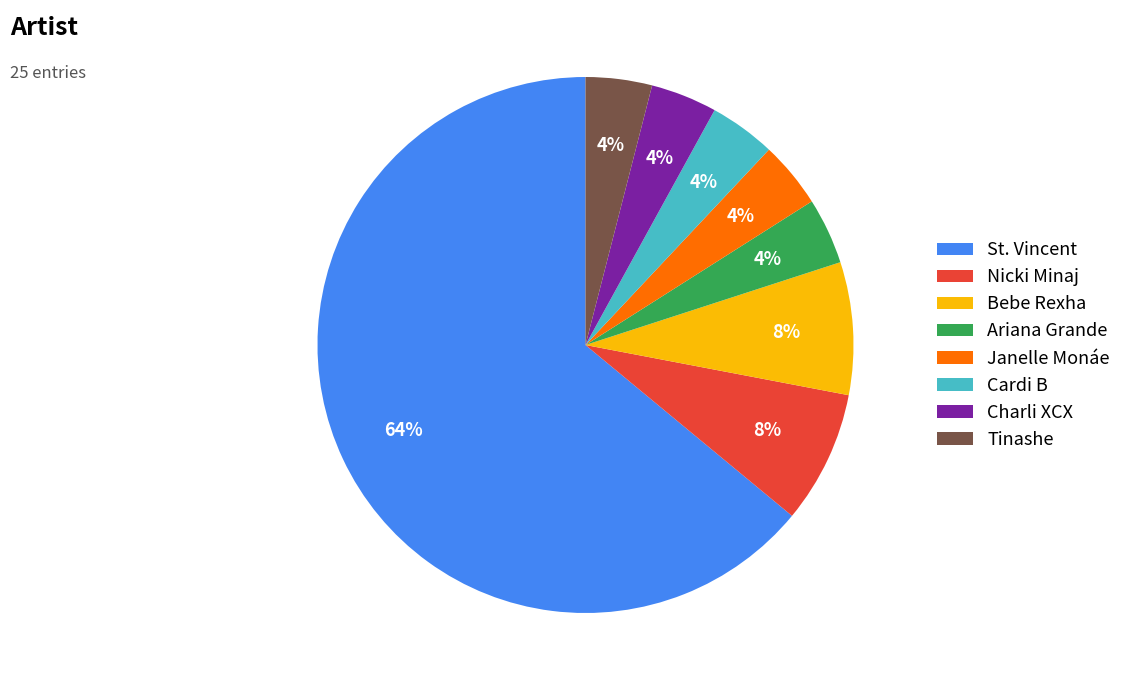

Which category has the biggest portion of the pie?

St. Vincent